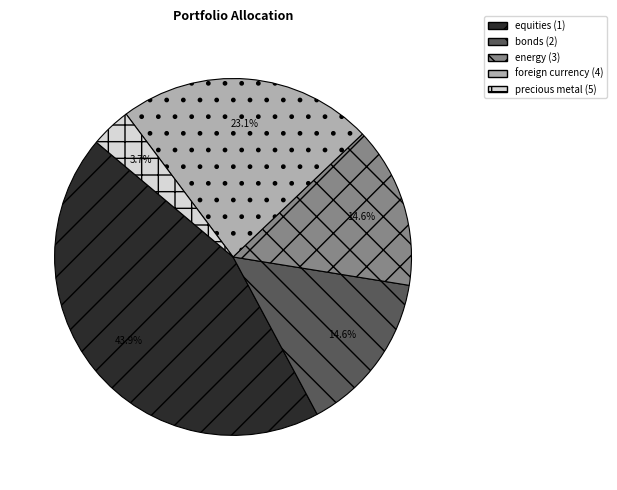

Is there any slice that represents more than half of the pie?

No